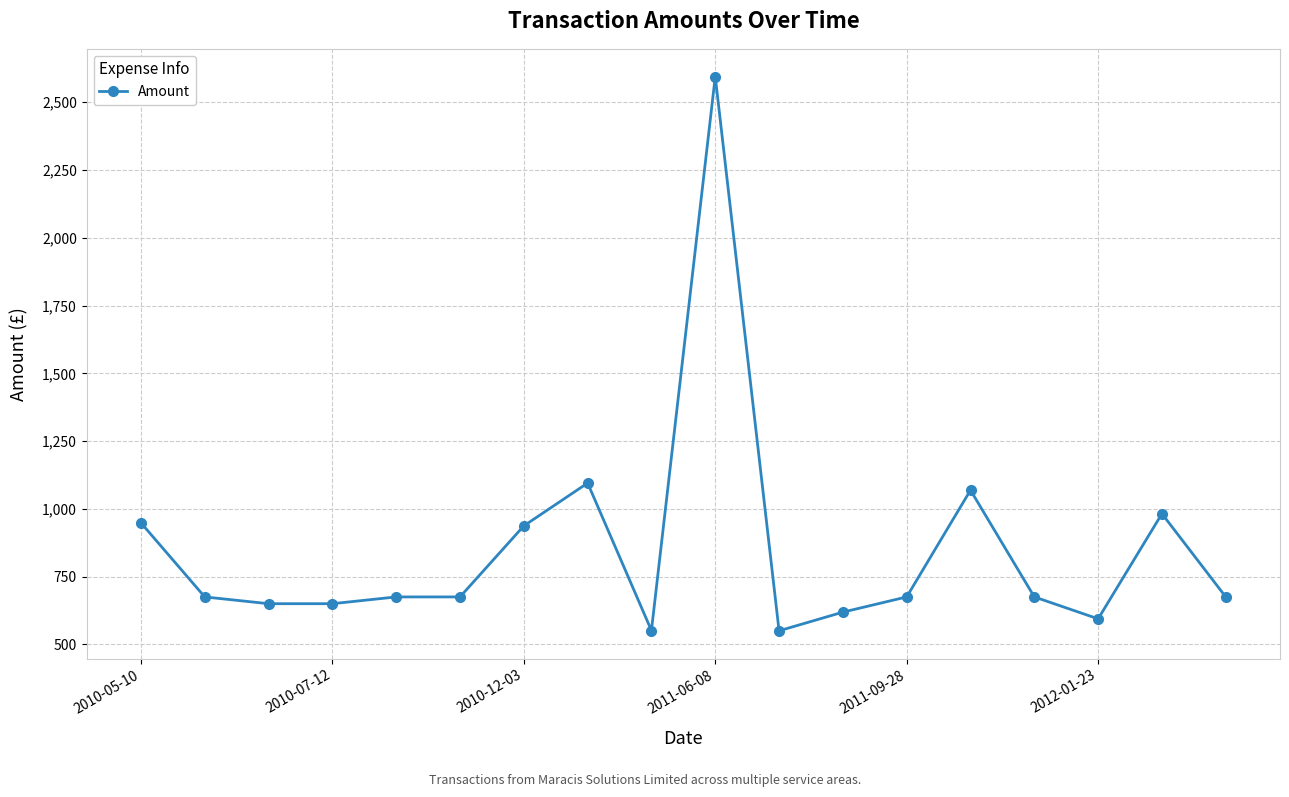

True or false: the data has more than 2 interior local peaks.

True